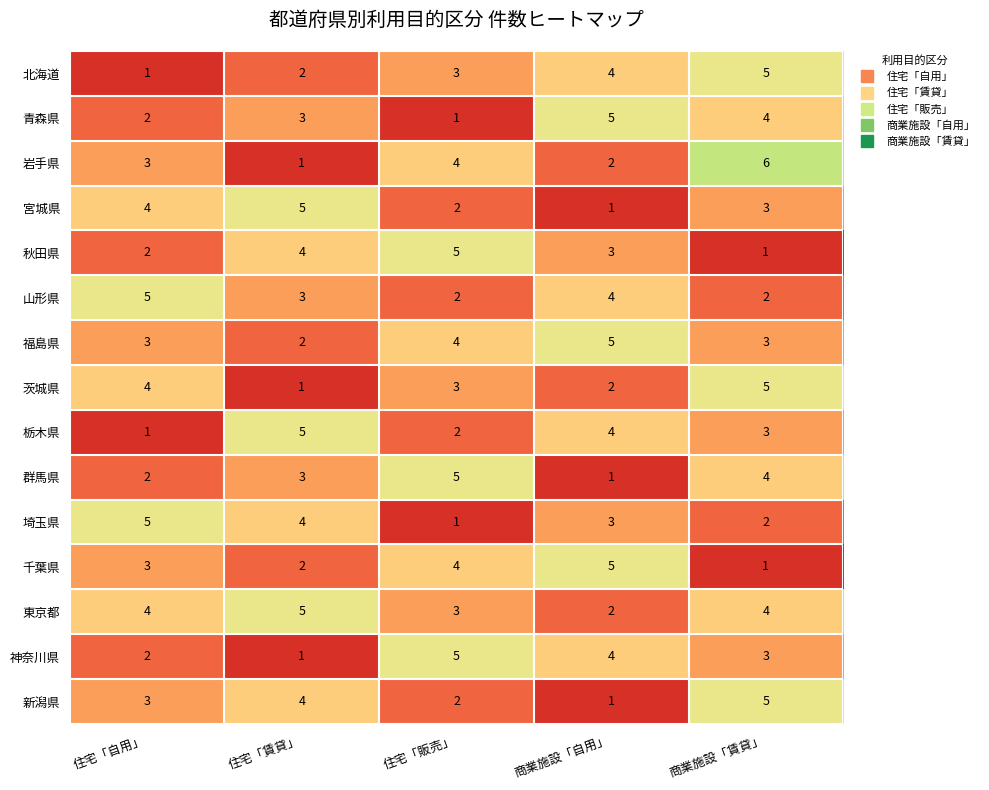

Is it true that 岩手県 equals 1 at 住宅「賃貸」?

True